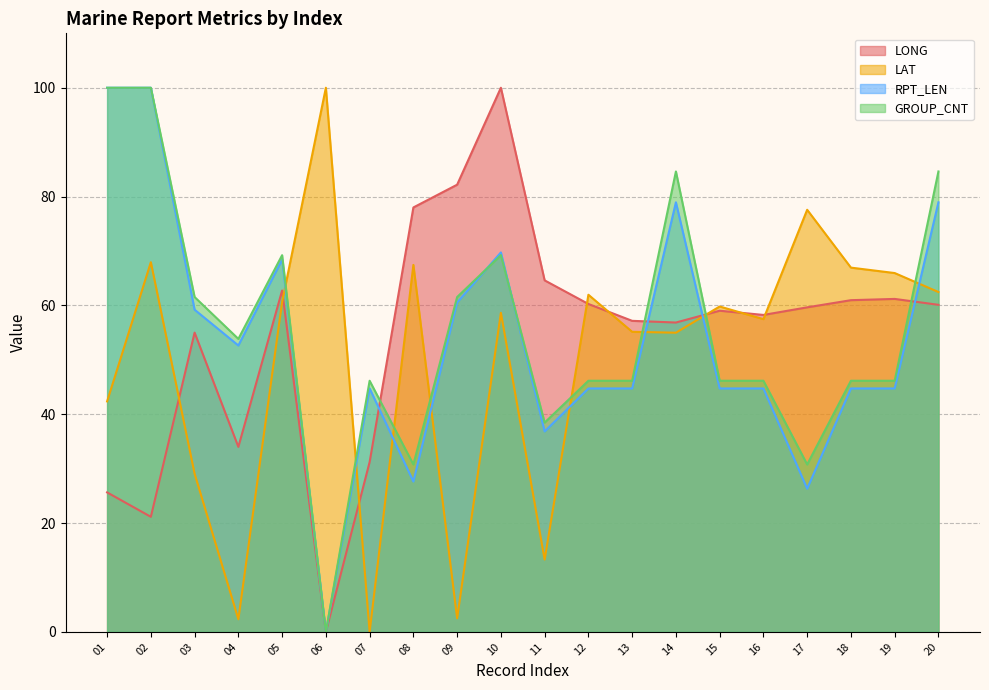

At which label is LAT closest to 50?

14